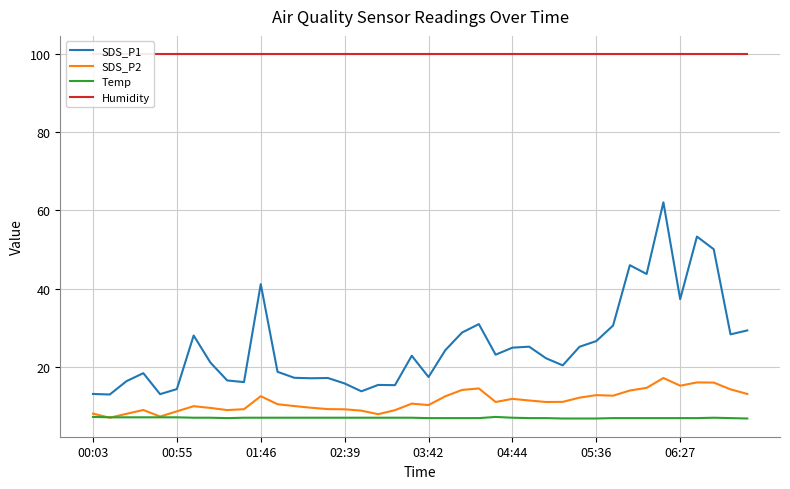

Which category has the highest value across all series?

00:03